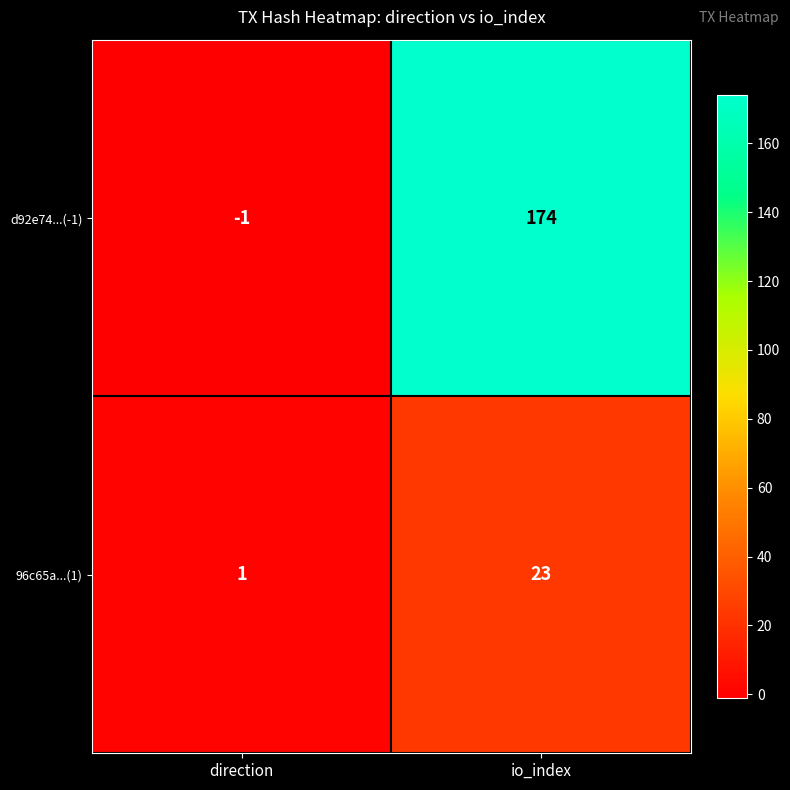

Count the number of categories in the chart.

2